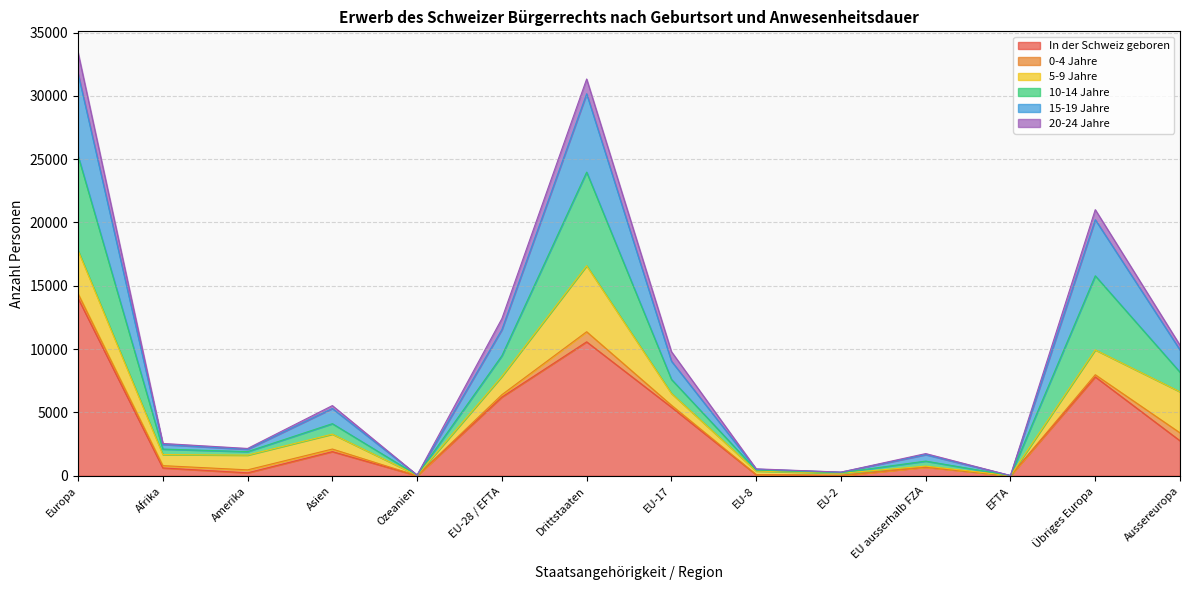

The In der Schweiz geboren series shows 1344 at Aussereuropa. True or false?

False